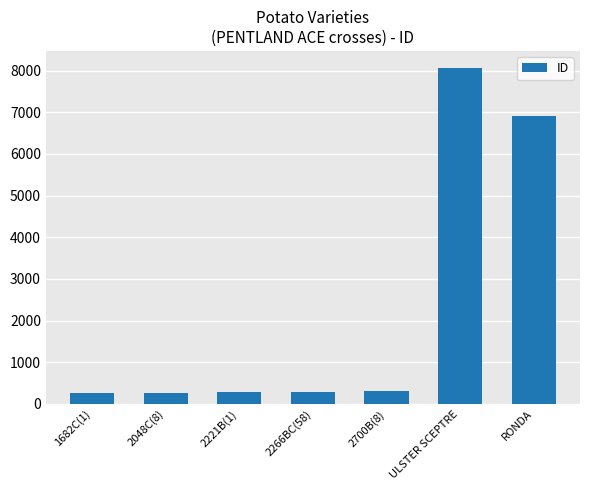

What is the difference between the values at 2048C(8) and 1682C(1)?

8